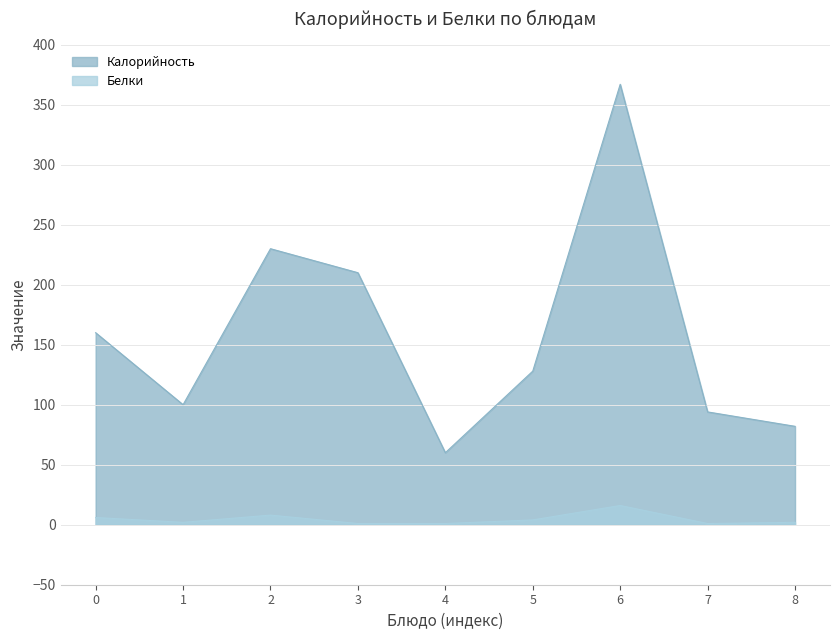

True or false: Белки and Калорийность intersect in this chart.

False